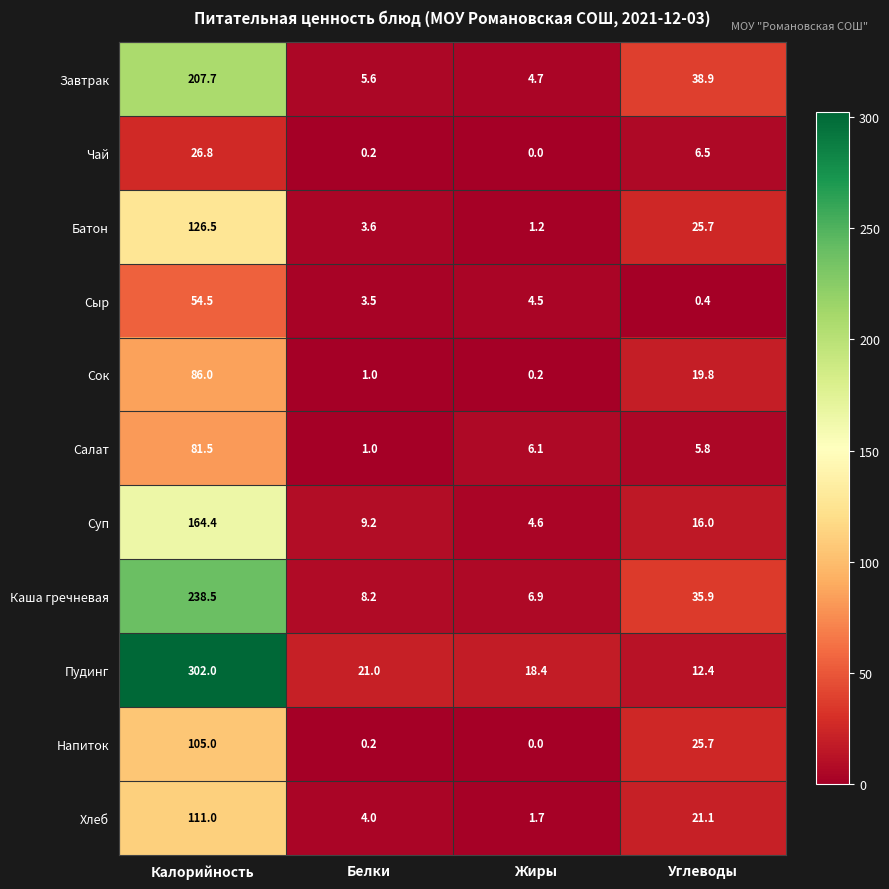

Which series has the widest spread of values?

Пудинг